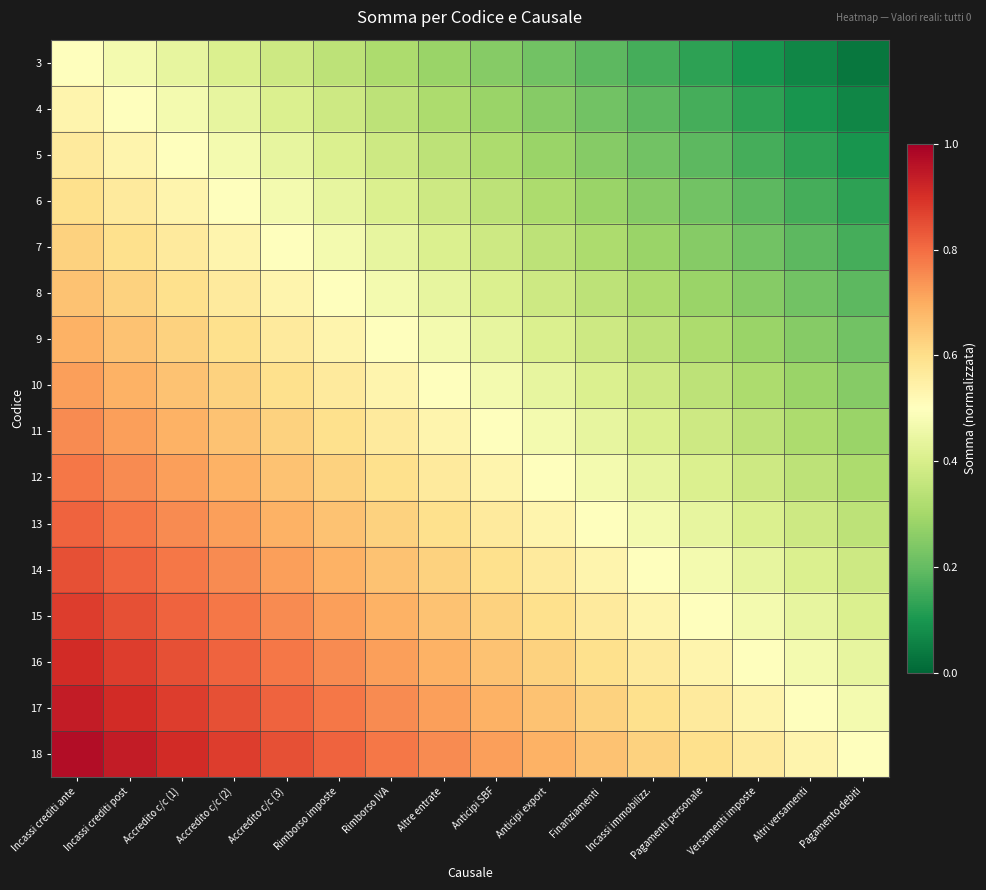

Reading right to left, what are all the values shown in this chart?

3: Pagamento debiti=0.0	Altri versamenti=0.1	Versamenti imposte=0.1	Pagamenti personale=0.1	Incassi immobilizz.=0.2	Finanziamenti=0.2	Anticipi export=0.2	Anticipi SBF=0.2	Altre entrate=0.3	Rimborso IVA=0.3	Rimborso imposte=0.3	Accredito c/c (3)=0.4	Accredito c/c (2)=0.4	Accredito c/c (1)=0.4	Incassi crediti post=0.5	Incassi crediti ante=0.5
4: Pagamento debiti=0.1	Altri versamenti=0.1	Versamenti imposte=0.1	Pagamenti personale=0.2	Incassi immobilizz.=0.2	Finanziamenti=0.2	Anticipi export=0.2	Anticipi SBF=0.3	Altre entrate=0.3	Rimborso IVA=0.3	Rimborso imposte=0.4	Accredito c/c (3)=0.4	Accredito c/c (2)=0.4	Accredito c/c (1)=0.5	Incassi crediti post=0.5	Incassi crediti ante=0.5
5: Pagamento debiti=0.1	Altri versamenti=0.1	Versamenti imposte=0.2	Pagamenti personale=0.2	Incassi immobilizz.=0.2	Finanziamenti=0.2	Anticipi export=0.3	Anticipi SBF=0.3	Altre entrate=0.3	Rimborso IVA=0.4	Rimborso imposte=0.4	Accredito c/c (3)=0.4	Accredito c/c (2)=0.5	Accredito c/c (1)=0.5	Incassi crediti post=0.5	Incassi crediti ante=0.6
6: Pagamento debiti=0.1	Altri versamenti=0.2	Versamenti imposte=0.2	Pagamenti personale=0.2	Incassi immobilizz.=0.2	Finanziamenti=0.3	Anticipi export=0.3	Anticipi SBF=0.3	Altre entrate=0.4	Rimborso IVA=0.4	Rimborso imposte=0.4	Accredito c/c (3)=0.5	Accredito c/c (2)=0.5	Accredito c/c (1)=0.5	Incassi crediti post=0.6	Incassi crediti ante=0.6
7: Pagamento debiti=0.2	Altri versamenti=0.2	Versamenti imposte=0.2	Pagamenti personale=0.2	Incassi immobilizz.=0.3	Finanziamenti=0.3	Anticipi export=0.3	Anticipi SBF=0.4	Altre entrate=0.4	Rimborso IVA=0.4	Rimborso imposte=0.5	Accredito c/c (3)=0.5	Accredito c/c (2)=0.5	Accredito c/c (1)=0.6	Incassi crediti post=0.6	Incassi crediti ante=0.6
8: Pagamento debiti=0.2	Altri versamenti=0.2	Versamenti imposte=0.2	Pagamenti personale=0.3	Incassi immobilizz.=0.3	Finanziamenti=0.3	Anticipi export=0.4	Anticipi SBF=0.4	Altre entrate=0.4	Rimborso IVA=0.5	Rimborso imposte=0.5	Accredito c/c (3)=0.5	Accredito c/c (2)=0.6	Accredito c/c (1)=0.6	Incassi crediti post=0.6	Incassi crediti ante=0.7
9: Pagamento debiti=0.2	Altri versamenti=0.2	Versamenti imposte=0.3	Pagamenti personale=0.3	Incassi immobilizz.=0.3	Finanziamenti=0.4	Anticipi export=0.4	Anticipi SBF=0.4	Altre entrate=0.5	Rimborso IVA=0.5	Rimborso imposte=0.5	Accredito c/c (3)=0.6	Accredito c/c (2)=0.6	Accredito c/c (1)=0.6	Incassi crediti post=0.7	Incassi crediti ante=0.7
10: Pagamento debiti=0.2	Altri versamenti=0.3	Versamenti imposte=0.3	Pagamenti personale=0.3	Incassi immobilizz.=0.4	Finanziamenti=0.4	Anticipi export=0.4	Anticipi SBF=0.5	Altre entrate=0.5	Rimborso IVA=0.5	Rimborso imposte=0.6	Accredito c/c (3)=0.6	Accredito c/c (2)=0.6	Accredito c/c (1)=0.7	Incassi crediti post=0.7	Incassi crediti ante=0.7
11: Pagamento debiti=0.3	Altri versamenti=0.3	Versamenti imposte=0.3	Pagamenti personale=0.4	Incassi immobilizz.=0.4	Finanziamenti=0.4	Anticipi export=0.5	Anticipi SBF=0.5	Altre entrate=0.5	Rimborso IVA=0.6	Rimborso imposte=0.6	Accredito c/c (3)=0.6	Accredito c/c (2)=0.7	Accredito c/c (1)=0.7	Incassi crediti post=0.7	Incassi crediti ante=0.8
12: Pagamento debiti=0.3	Altri versamenti=0.3	Versamenti imposte=0.4	Pagamenti personale=0.4	Incassi immobilizz.=0.4	Finanziamenti=0.5	Anticipi export=0.5	Anticipi SBF=0.5	Altre entrate=0.6	Rimborso IVA=0.6	Rimborso imposte=0.6	Accredito c/c (3)=0.7	Accredito c/c (2)=0.7	Accredito c/c (1)=0.7	Incassi crediti post=0.8	Incassi crediti ante=0.8
13: Pagamento debiti=0.3	Altri versamenti=0.4	Versamenti imposte=0.4	Pagamenti personale=0.4	Incassi immobilizz.=0.5	Finanziamenti=0.5	Anticipi export=0.5	Anticipi SBF=0.6	Altre entrate=0.6	Rimborso IVA=0.6	Rimborso imposte=0.7	Accredito c/c (3)=0.7	Accredito c/c (2)=0.7	Accredito c/c (1)=0.8	Incassi crediti post=0.8	Incassi crediti ante=0.8
14: Pagamento debiti=0.4	Altri versamenti=0.4	Versamenti imposte=0.4	Pagamenti personale=0.5	Incassi immobilizz.=0.5	Finanziamenti=0.5	Anticipi export=0.6	Anticipi SBF=0.6	Altre entrate=0.6	Rimborso IVA=0.7	Rimborso imposte=0.7	Accredito c/c (3)=0.7	Accredito c/c (2)=0.8	Accredito c/c (1)=0.8	Incassi crediti post=0.8	Incassi crediti ante=0.8
15: Pagamento debiti=0.4	Altri versamenti=0.4	Versamenti imposte=0.5	Pagamenti personale=0.5	Incassi immobilizz.=0.5	Finanziamenti=0.6	Anticipi export=0.6	Anticipi SBF=0.6	Altre entrate=0.7	Rimborso IVA=0.7	Rimborso imposte=0.7	Accredito c/c (3)=0.8	Accredito c/c (2)=0.8	Accredito c/c (1)=0.8	Incassi crediti post=0.8	Incassi crediti ante=0.9
16: Pagamento debiti=0.4	Altri versamenti=0.5	Versamenti imposte=0.5	Pagamenti personale=0.5	Incassi immobilizz.=0.6	Finanziamenti=0.6	Anticipi export=0.6	Anticipi SBF=0.7	Altre entrate=0.7	Rimborso IVA=0.7	Rimborso imposte=0.8	Accredito c/c (3)=0.8	Accredito c/c (2)=0.8	Accredito c/c (1)=0.8	Incassi crediti post=0.9	Incassi crediti ante=0.9
17: Pagamento debiti=0.5	Altri versamenti=0.5	Versamenti imposte=0.5	Pagamenti personale=0.6	Incassi immobilizz.=0.6	Finanziamenti=0.6	Anticipi export=0.7	Anticipi SBF=0.7	Altre entrate=0.7	Rimborso IVA=0.8	Rimborso imposte=0.8	Accredito c/c (3)=0.8	Accredito c/c (2)=0.8	Accredito c/c (1)=0.9	Incassi crediti post=0.9	Incassi crediti ante=0.9
18: Pagamento debiti=0.5	Altri versamenti=0.5	Versamenti imposte=0.6	Pagamenti personale=0.6	Incassi immobilizz.=0.6	Finanziamenti=0.7	Anticipi export=0.7	Anticipi SBF=0.7	Altre entrate=0.8	Rimborso IVA=0.8	Rimborso imposte=0.8	Accredito c/c (3)=0.8	Accredito c/c (2)=0.9	Accredito c/c (1)=0.9	Incassi crediti post=0.9	Incassi crediti ante=1.0